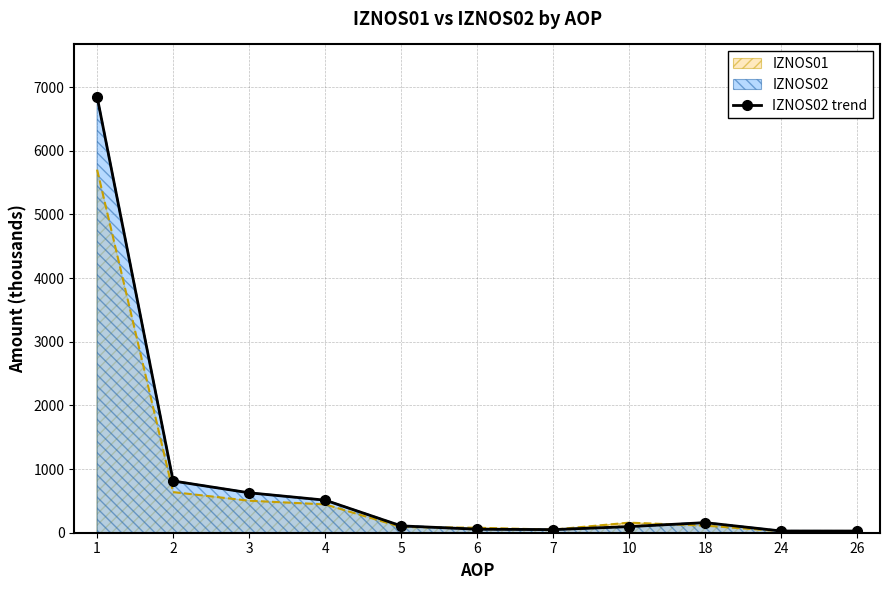

At which category does the data reach its first local peak?

18